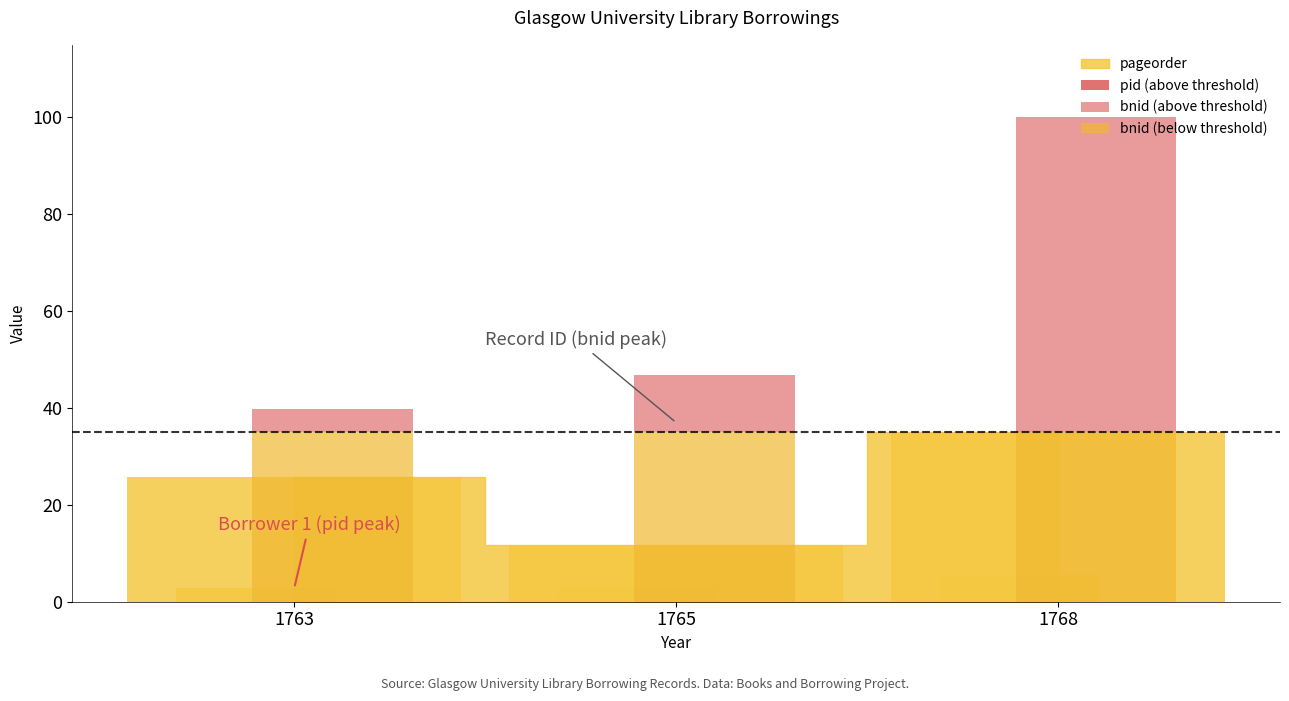

At which category is the sum across all series the highest?

1768